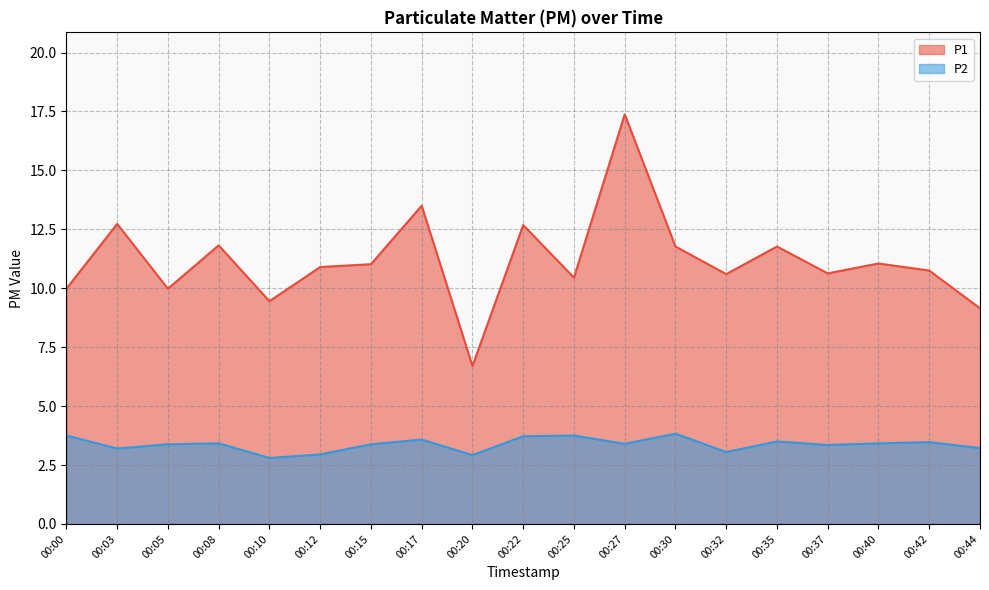

Where is P1 nearest to the value 12?

00:08